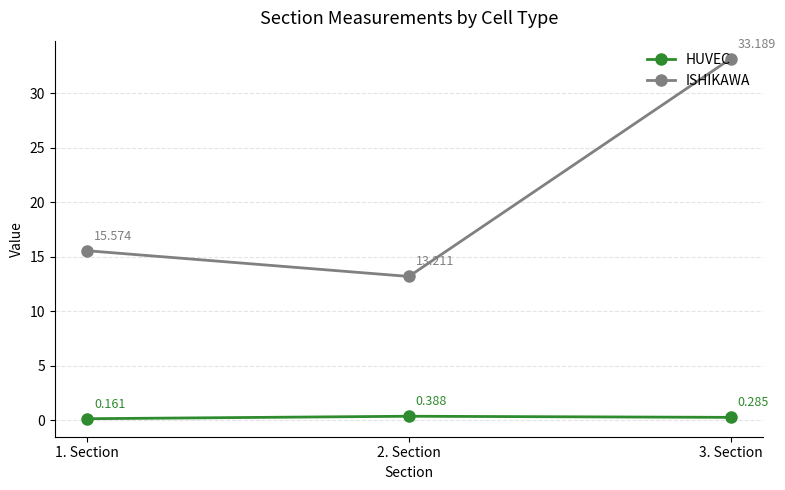

Where does the ISHIKAWA series first go above 15?

1. Section